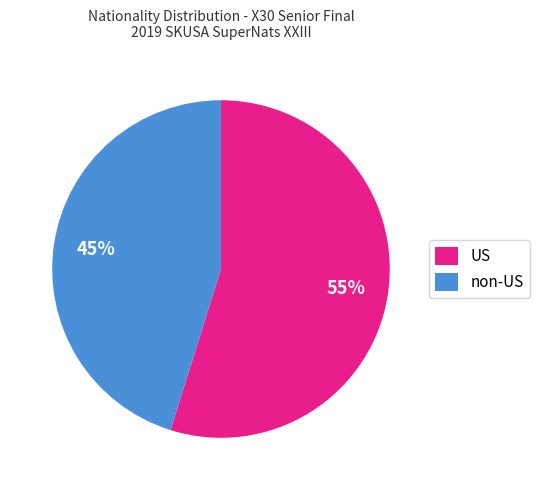

Between non-US and US, which is larger?

US